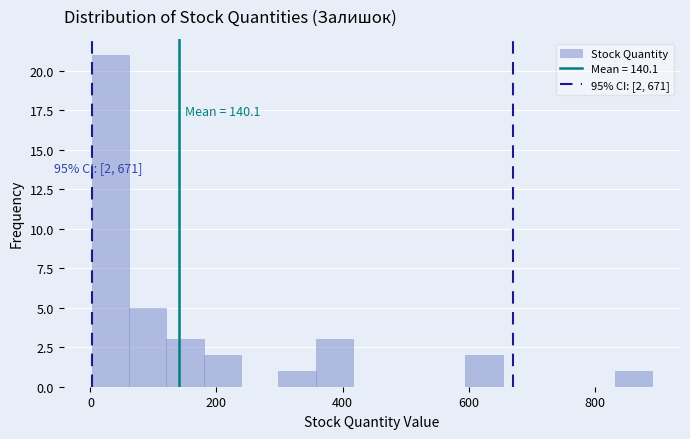

Around what value on the x-axis is the tallest bar? Give the approximate position of its centre, as read against the axis.

40